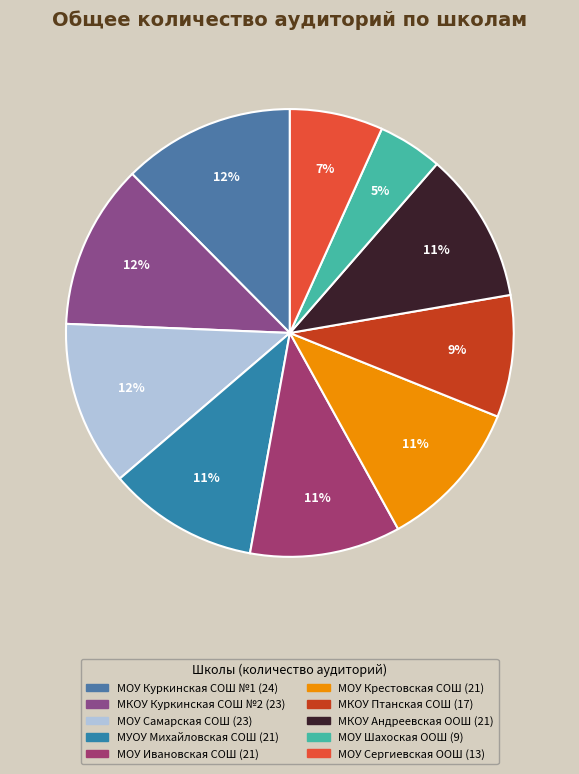

True or false: МУОУ Михайловская СОШ accounts for 1% of the total.

False